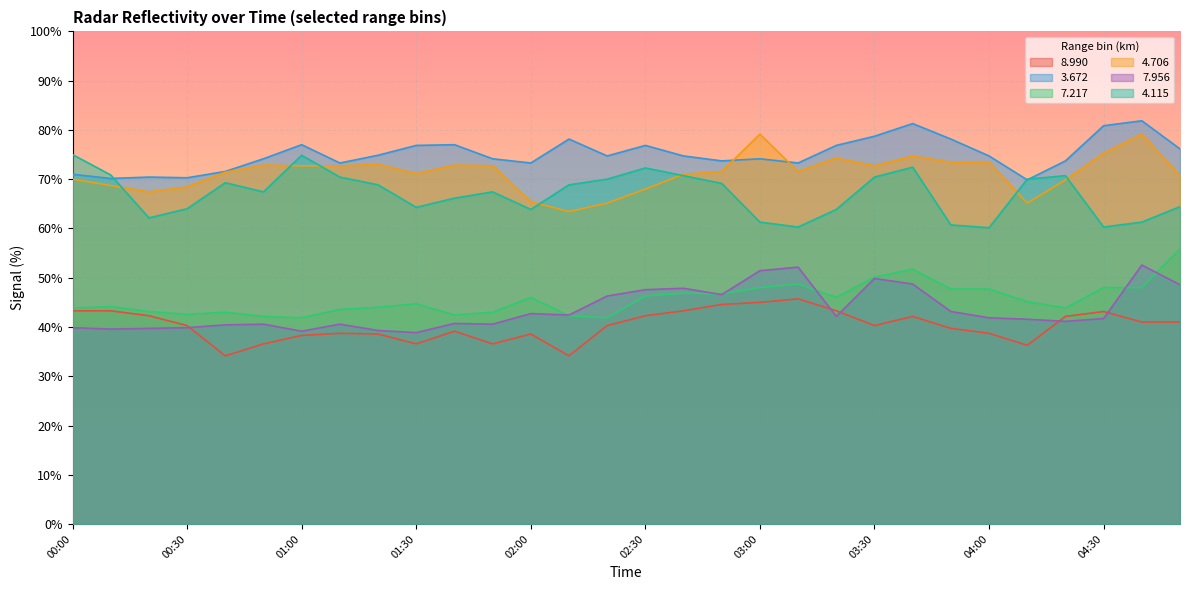

Between 02:00 and 02:10, which is larger?

02:00